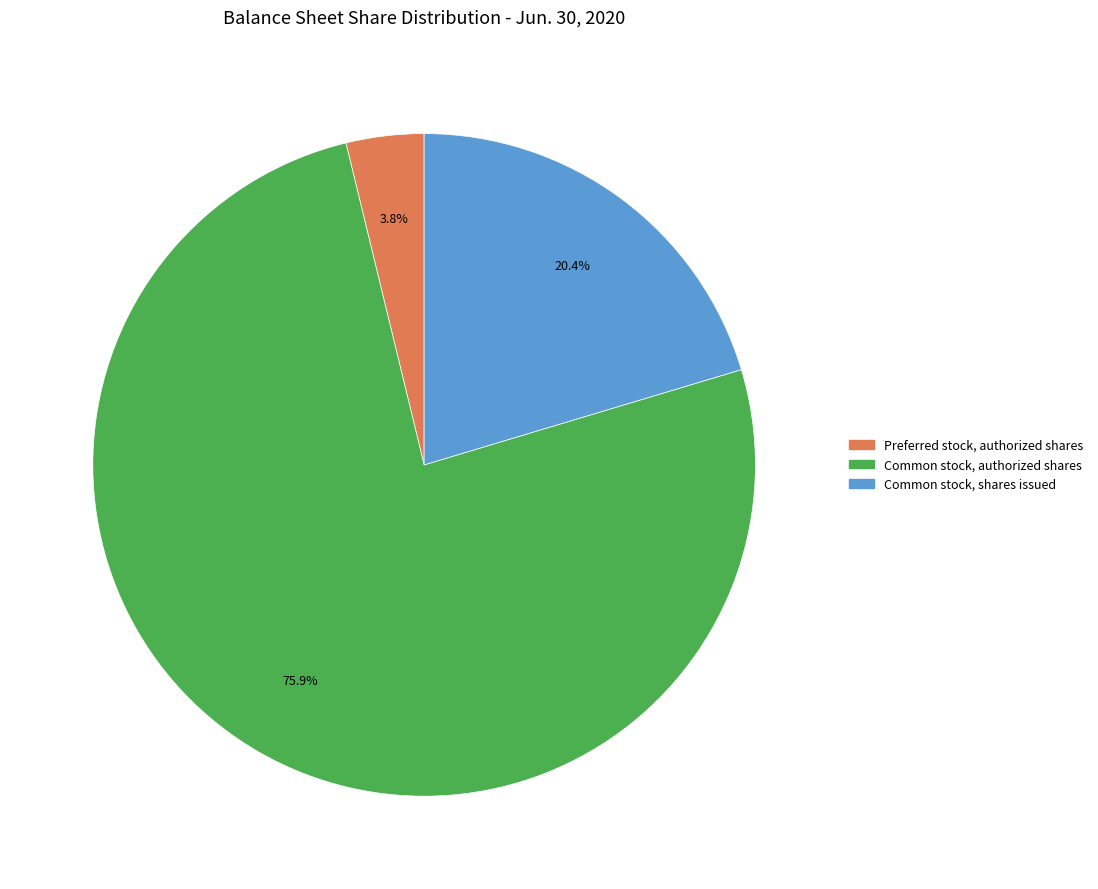

True or false: Preferred stock, authorized shares accounts for 4% of the total.

True